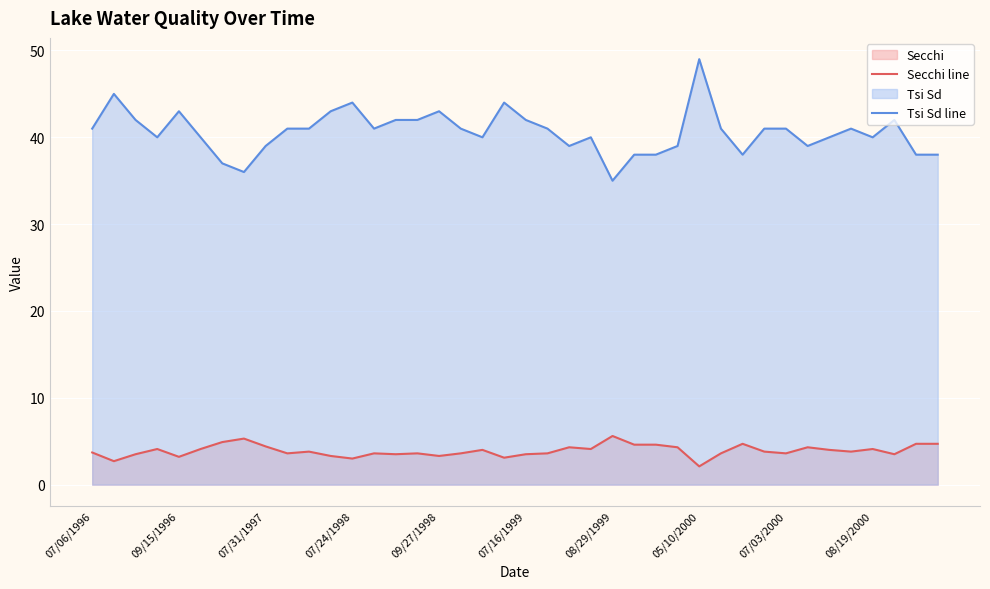

True or false: Secchi line has more than 1 points higher than both neighbors.

True